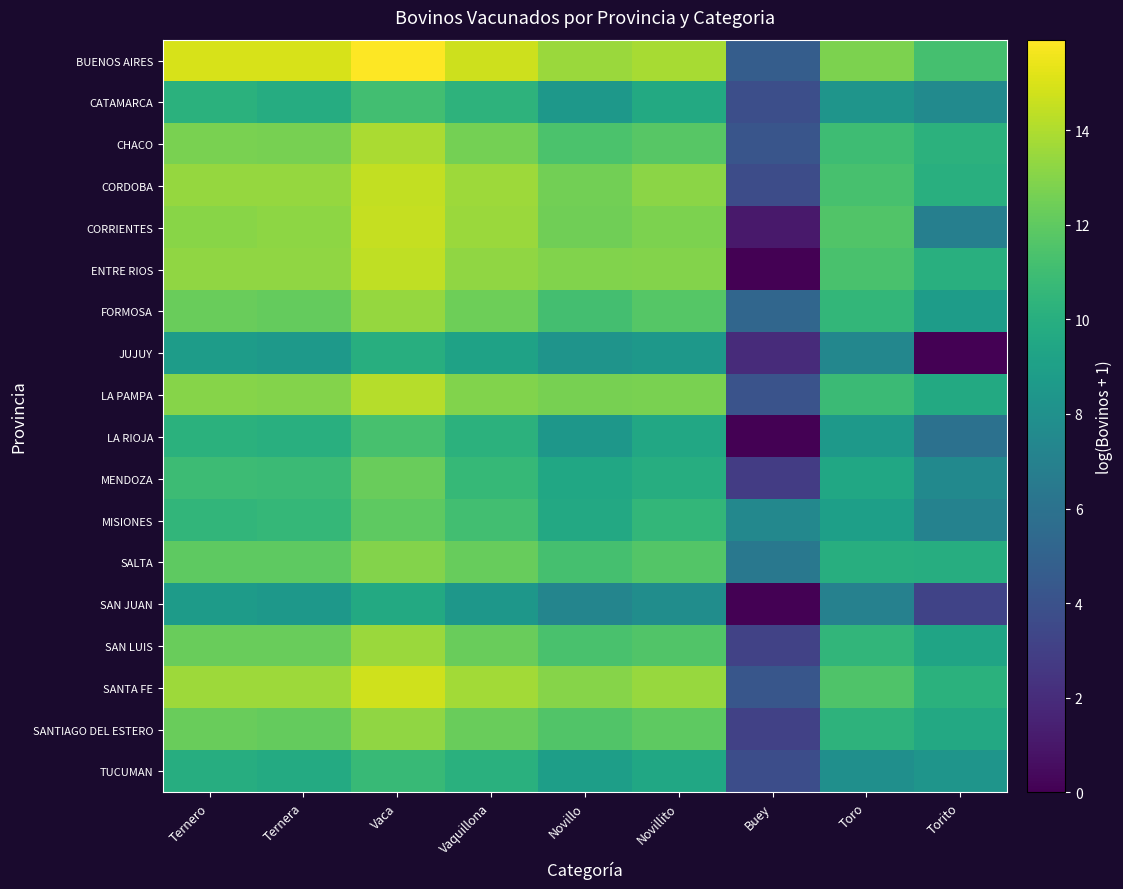

What is the total value across all series at Ternero?

211.9